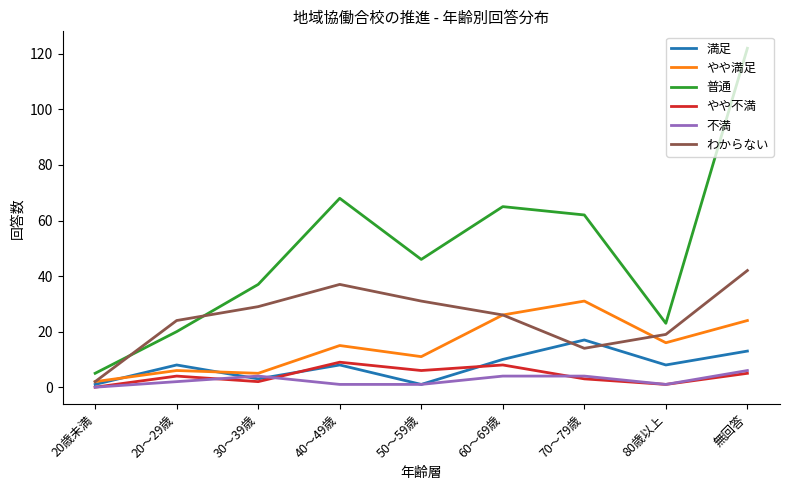

True or false: やや不満 and 普通 cross at least once.

False